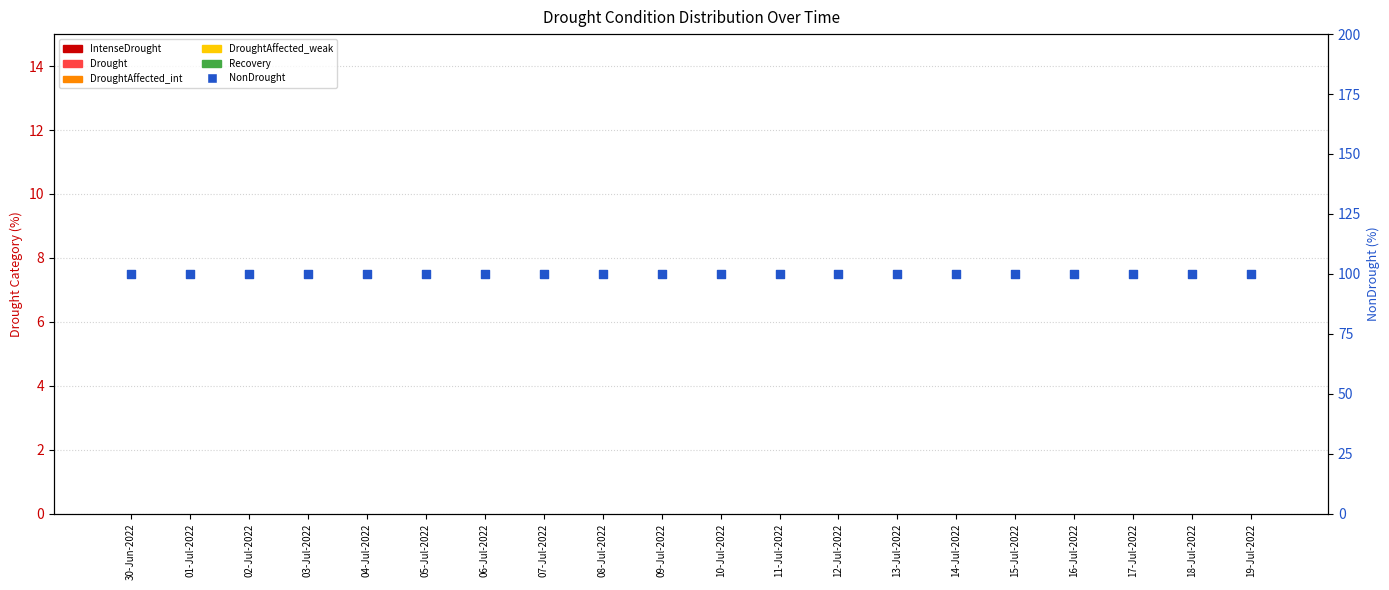

Which series contains the highest Y value?

NonDrought